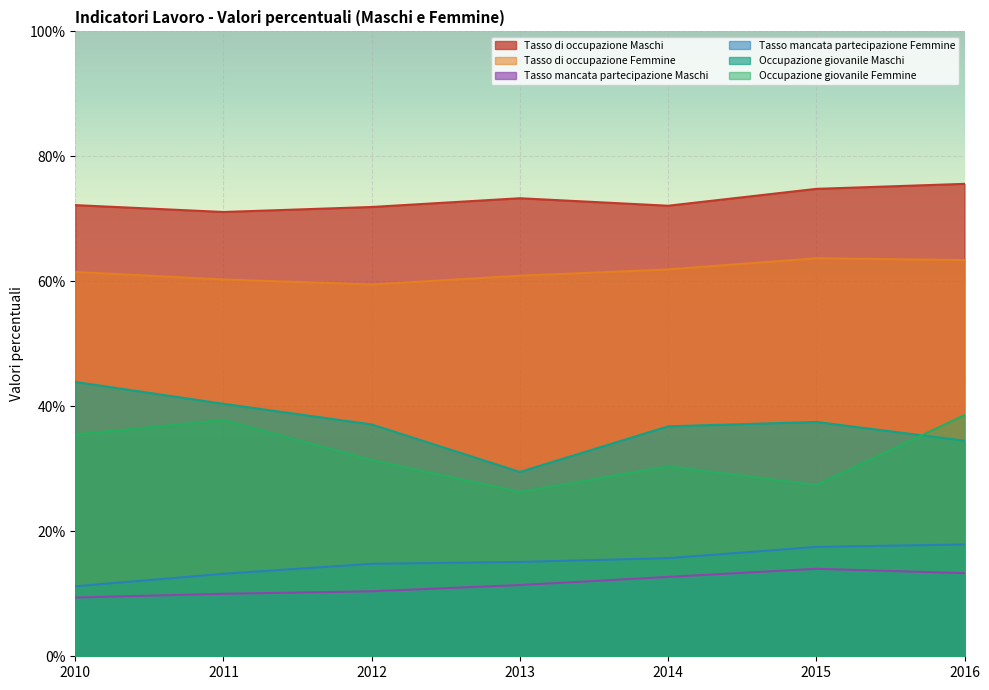

What are all the series names shown in the legend?

Tasso di occupazione Maschi, Tasso di occupazione Femmine, Tasso mancata partecipazione Maschi, Tasso mancata partecipazione Femmine, Occupazione giovanile Maschi, Occupazione giovanile Femmine